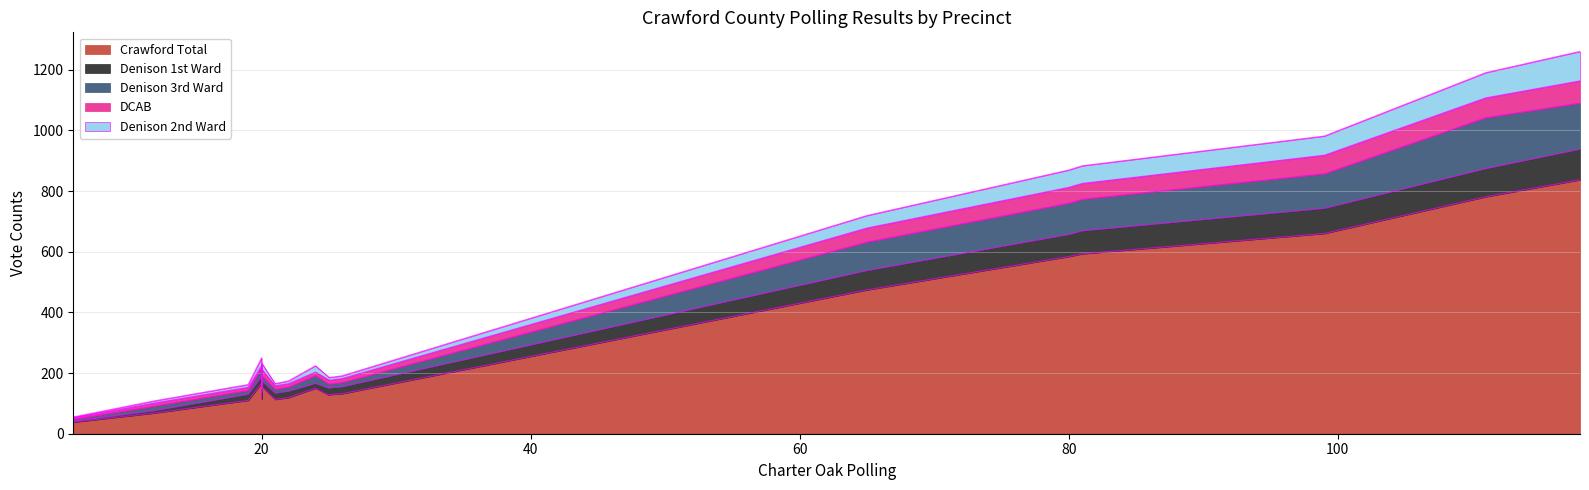

Which series has the largest range (max minus min)?

Crawford Total